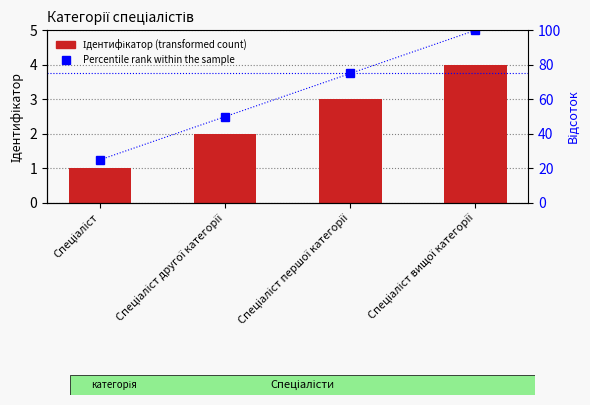

Which series changed the most between Спеціаліст першої категорії and Спеціаліст вищої категорії?

Percentile rank within the sample